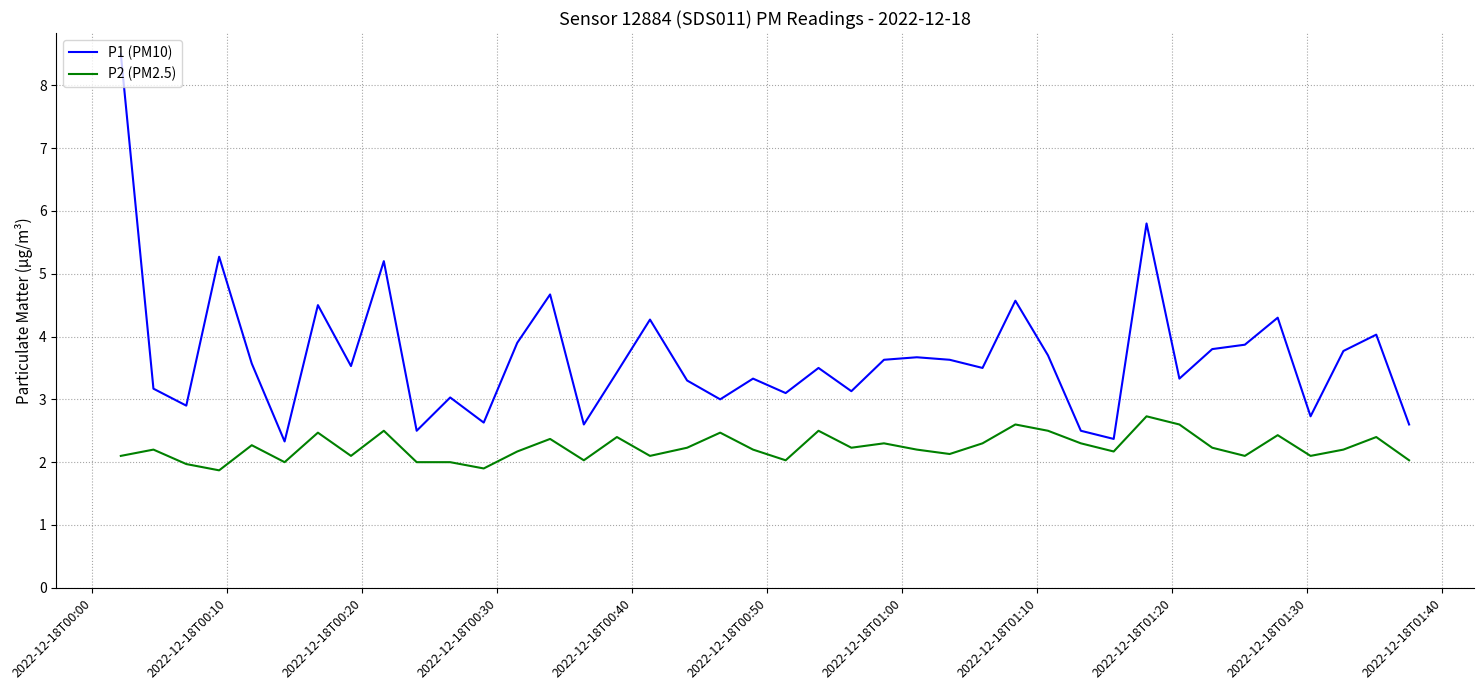

True or false: P2 (PM2.5) and P1 (PM10) cross at least once.

False